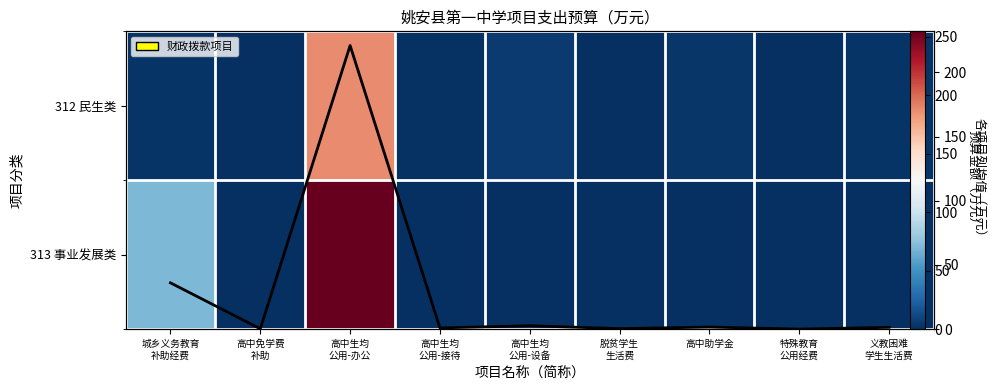

Is the value of 312 民生类 at 脱贫学生 生活费 greater than the value of 平均预算（万元） at 特殊教育 公用经费?

Yes